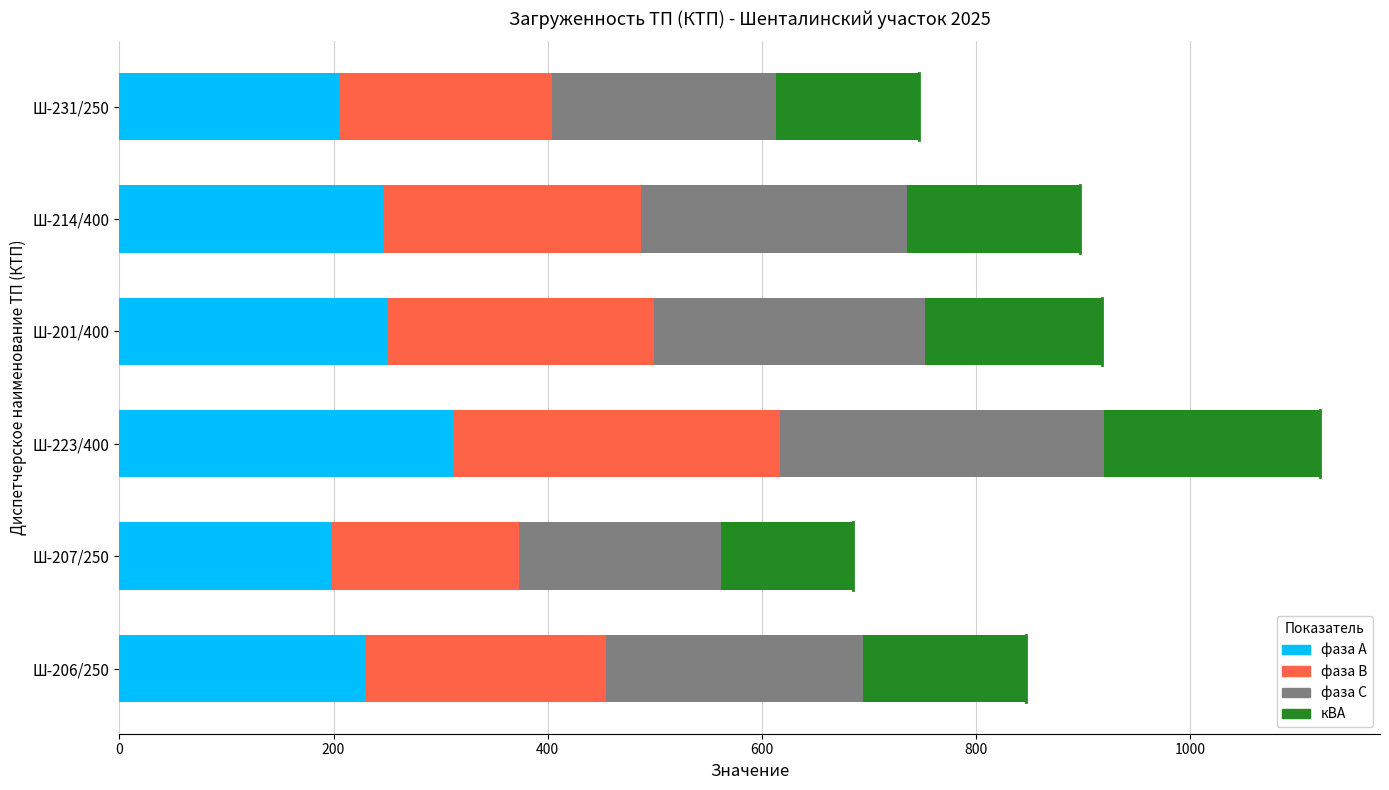

True or false: фаза А has a value of 395.6 at Ш-206/250.

False